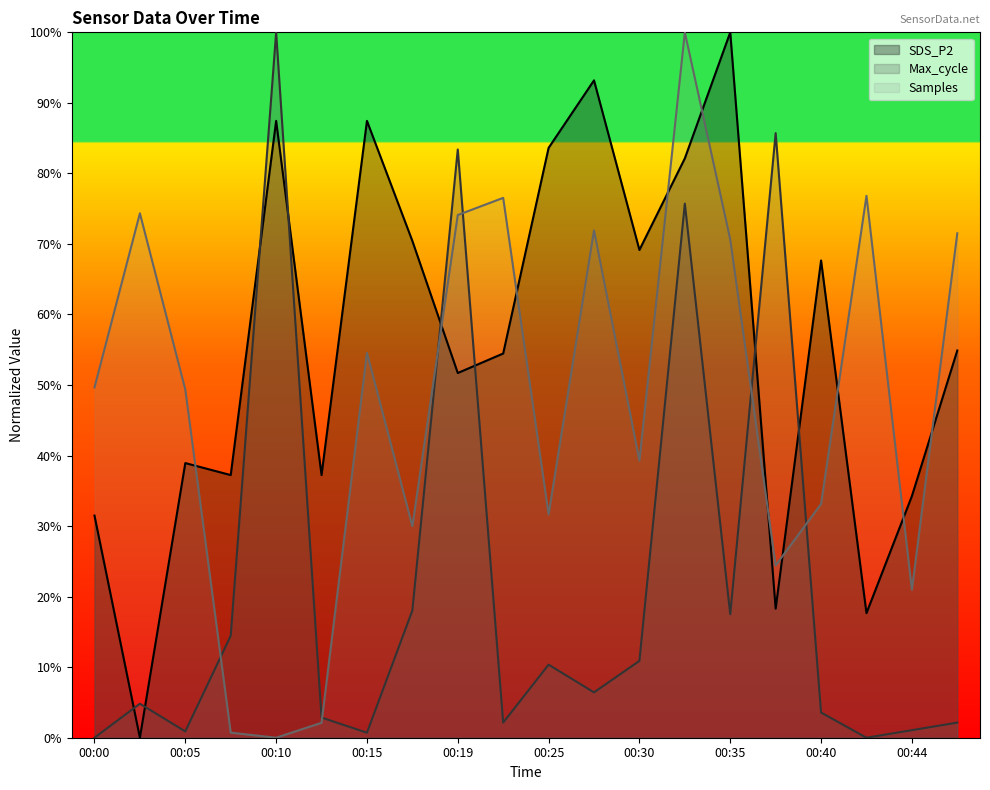

What is the sum of the SDS_P2 values at 00:30 and 00:10?

156.6